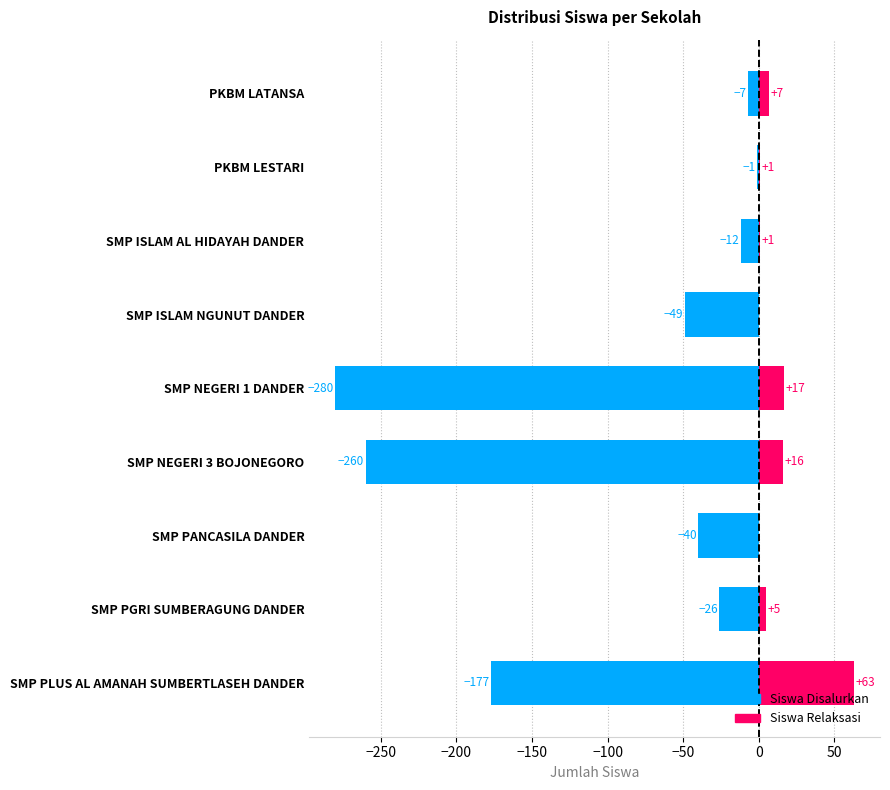

What is the maximum value shown in the chart?

63